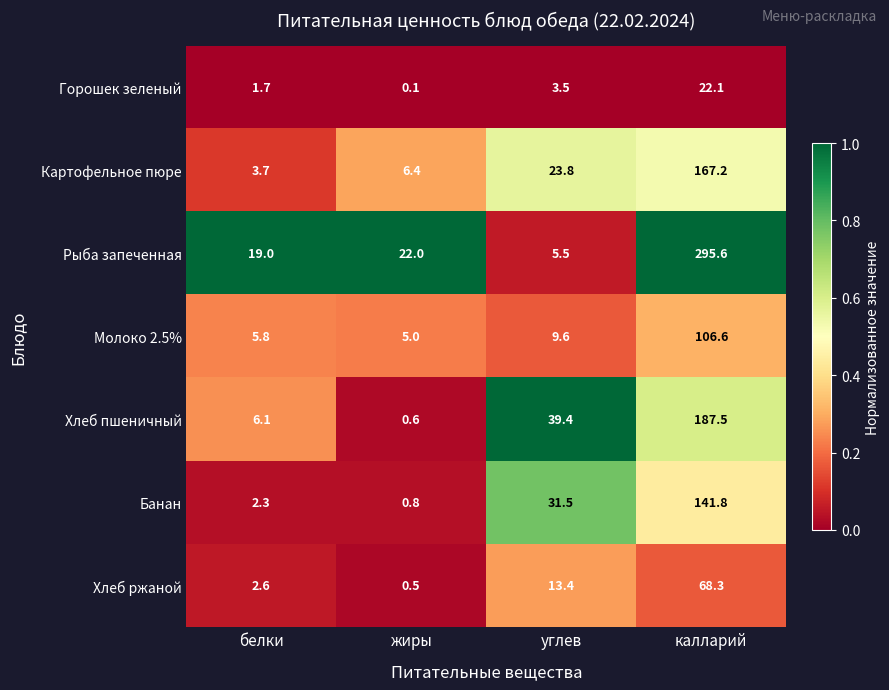

How many series are shown in this chart?

7